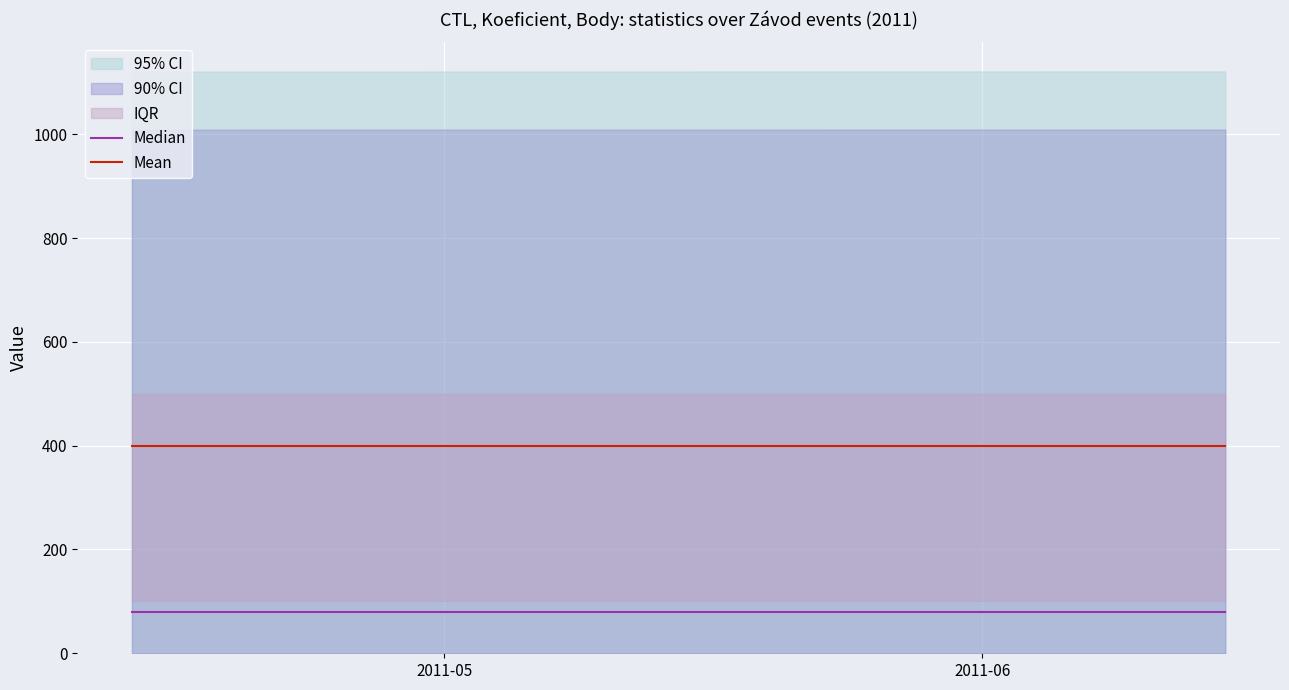

What is the smallest value displayed?

80